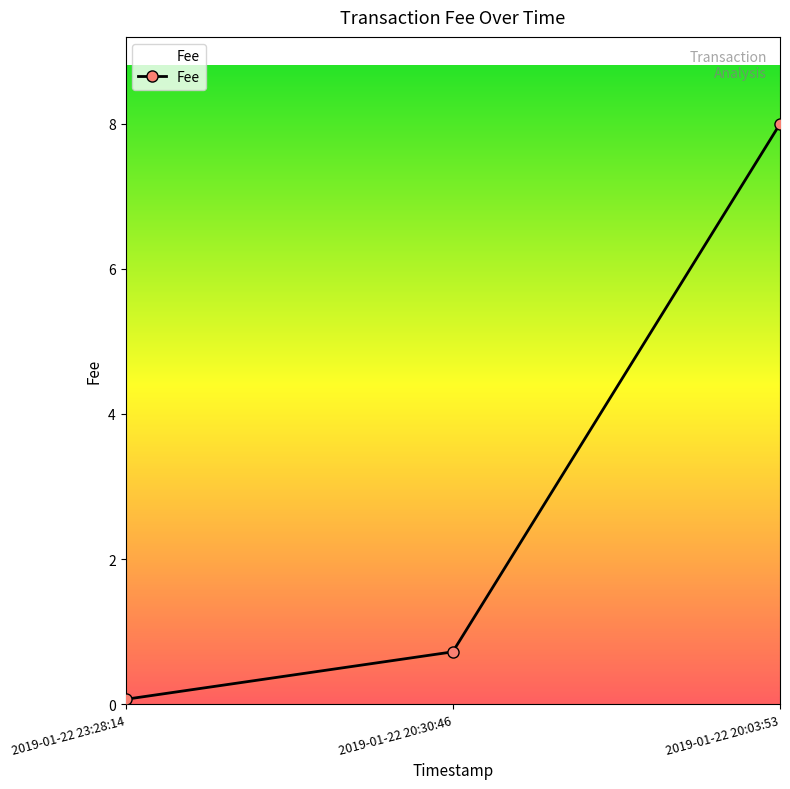

At which category does the chart reach its peak across all series?

2019-01-22 20:03:53